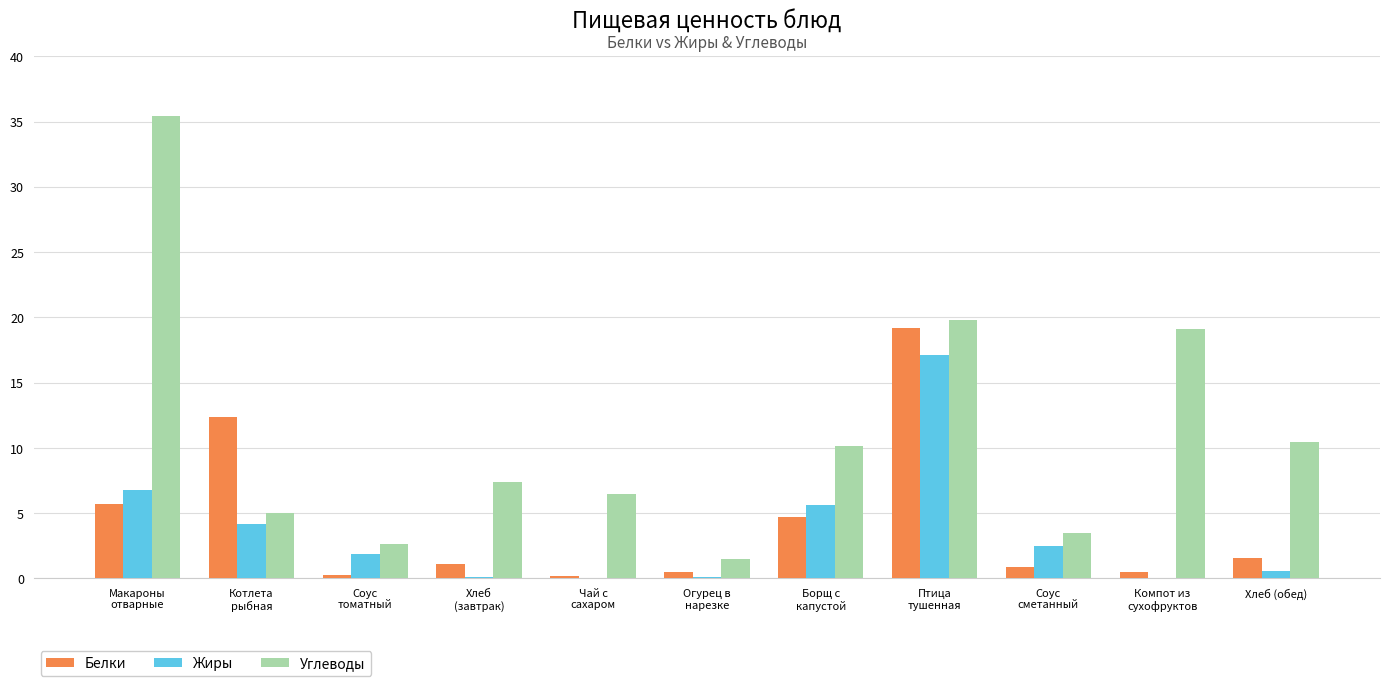

What is the greatest value displayed?

35.4